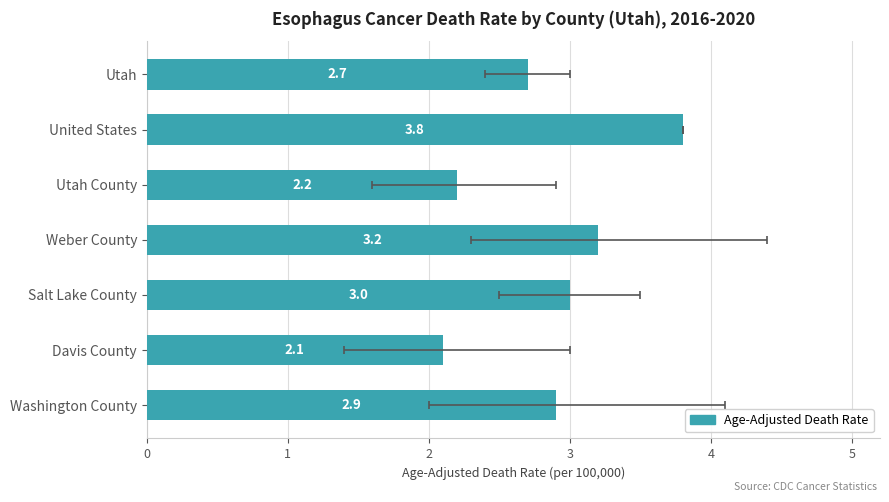

What is the difference between the maximum and minimum values?

1.7